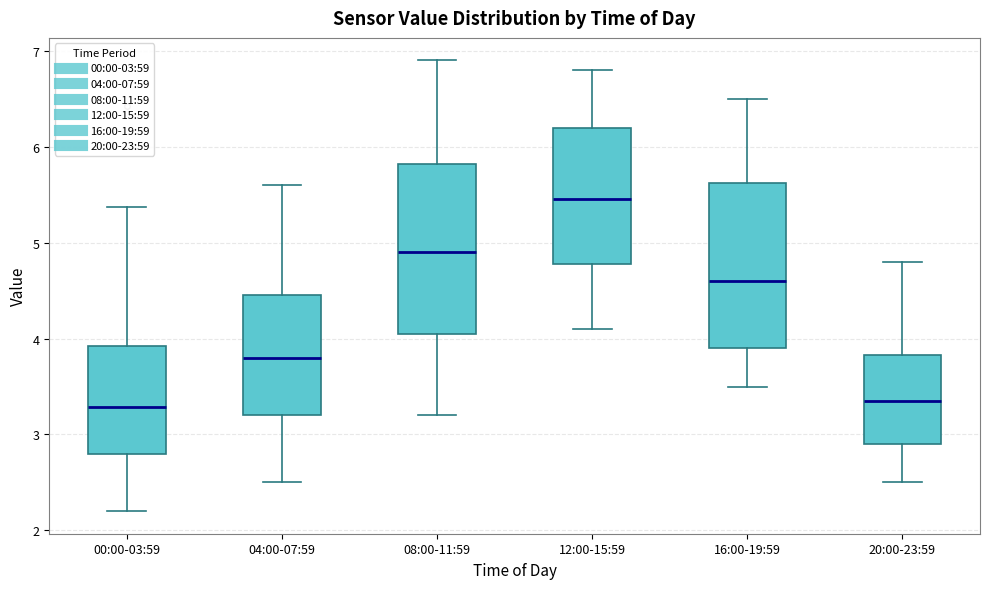

Reading left to right, read every box against the y-axis: the position of its median line, the range the box covers, and the ends of its whiskers. The values are not printed on the chart, so give them approximately, as read against the axis.

00:00-03:59: median 3.3, box 2.8 to 3.9, whiskers 2.2 to 5.4
04:00-07:59: median 3.8, box 3.2 to 4.5, whiskers 2.5 to 5.6
08:00-11:59: median 4.9, box 4.1 to 5.8, whiskers 3.2 to 6.9
12:00-15:59: median 5.5, box 4.8 to 6.2, whiskers 4.1 to 6.8
16:00-19:59: median 4.6, box 3.9 to 5.6, whiskers 3.5 to 6.5
20:00-23:59: median 3.4, box 2.9 to 3.8, whiskers 2.5 to 4.8